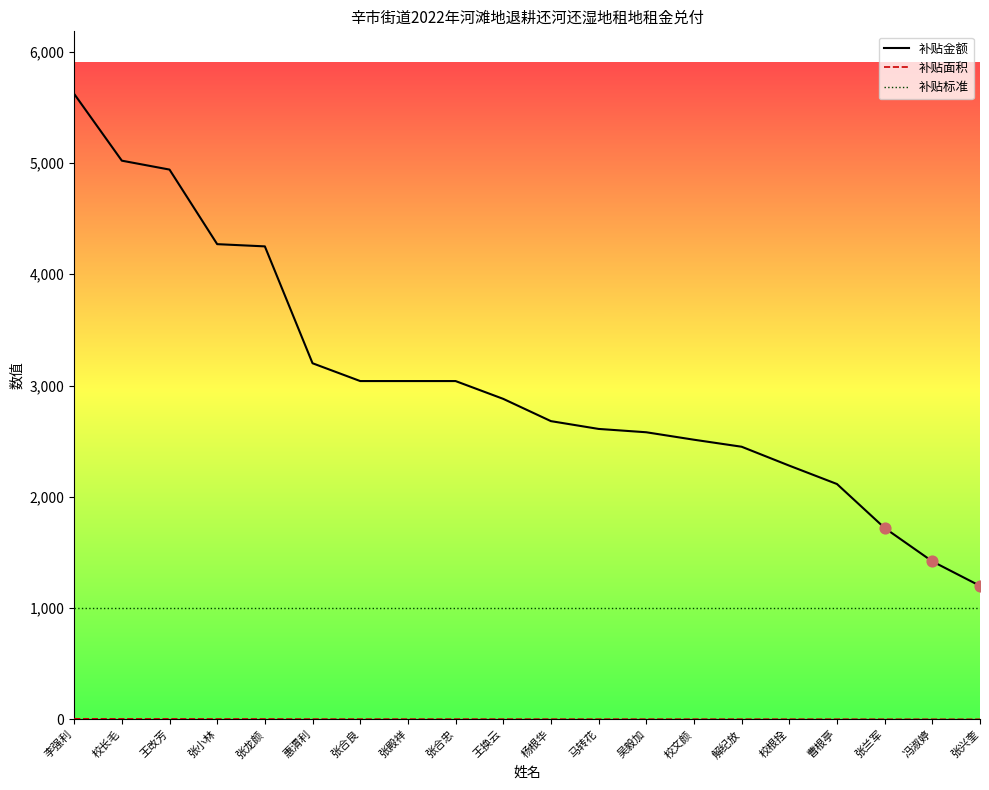

Which series has the largest total across all categories?

补贴金额